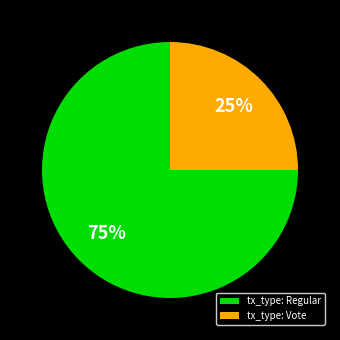

To the nearest percent, what portion does tx_type: Regular represent?

75%